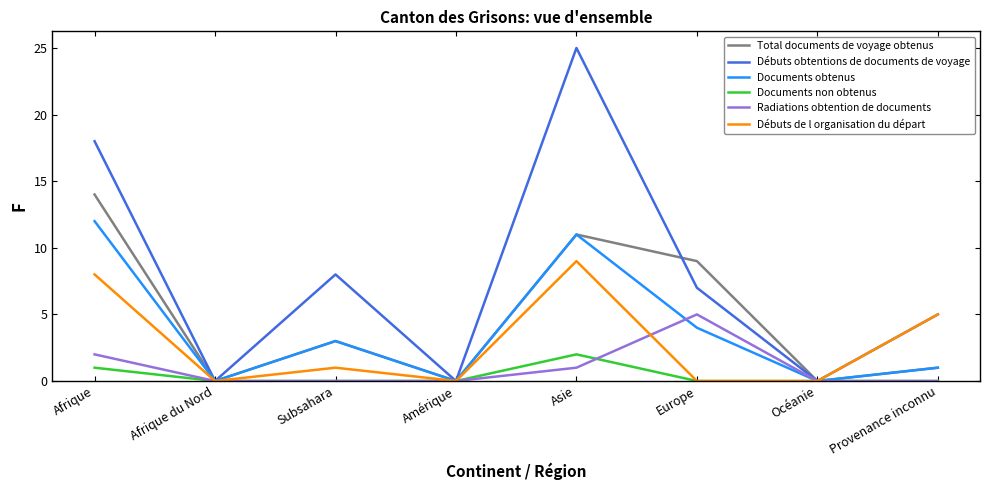

What is the difference between the highest and lowest values at Subsahara?

8